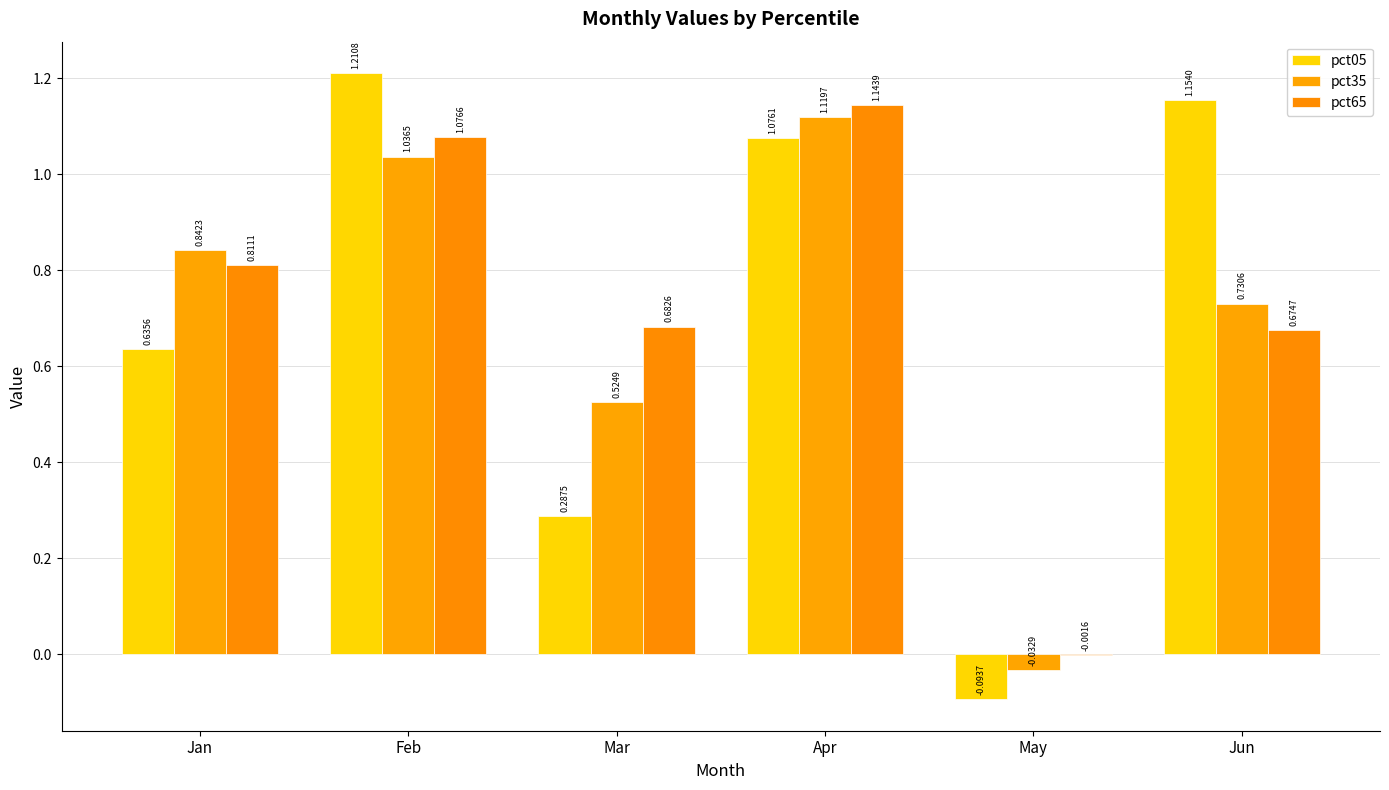

Which has a higher value, Jun or May?

Jun